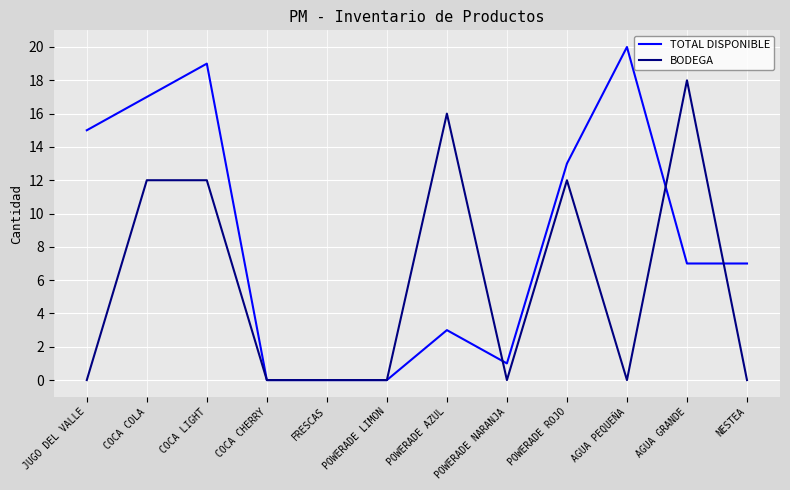

Rank the series at POWERADE ROJO from lowest to highest value.

BODEGA, TOTAL DISPONIBLE